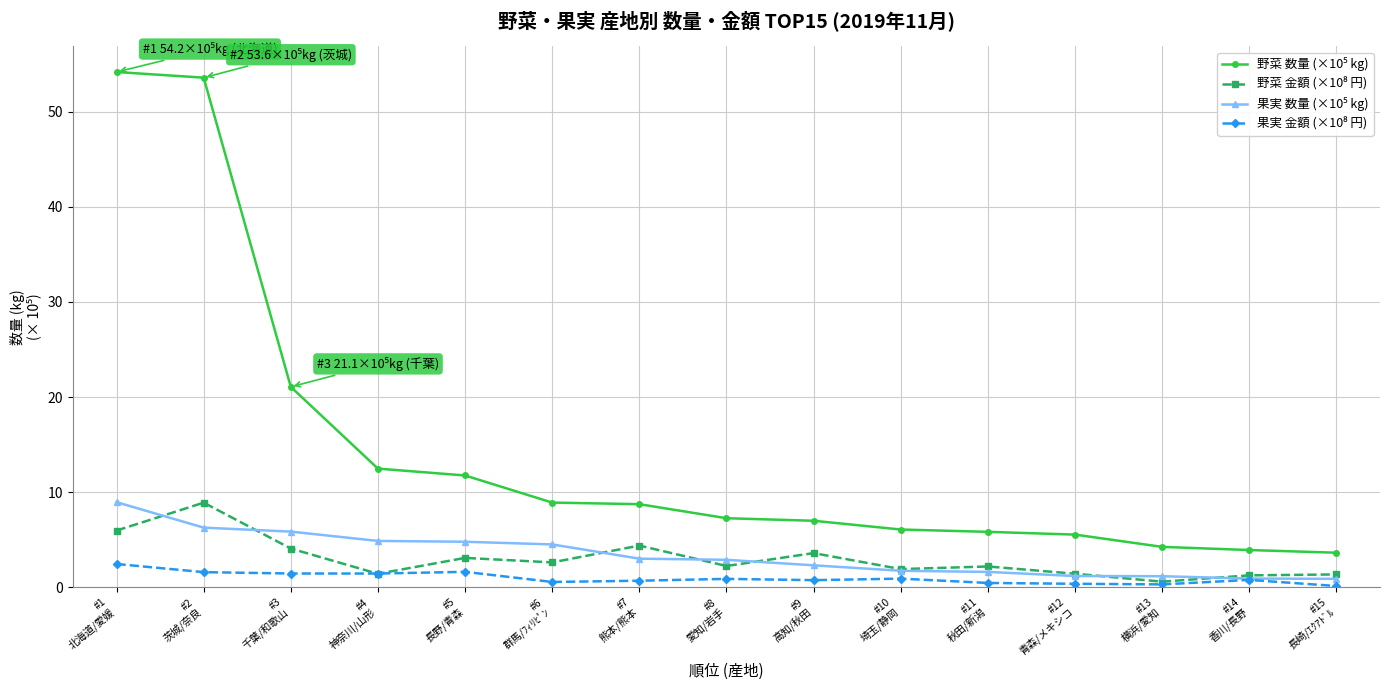

What is the maximum value shown in the chart?

54.2